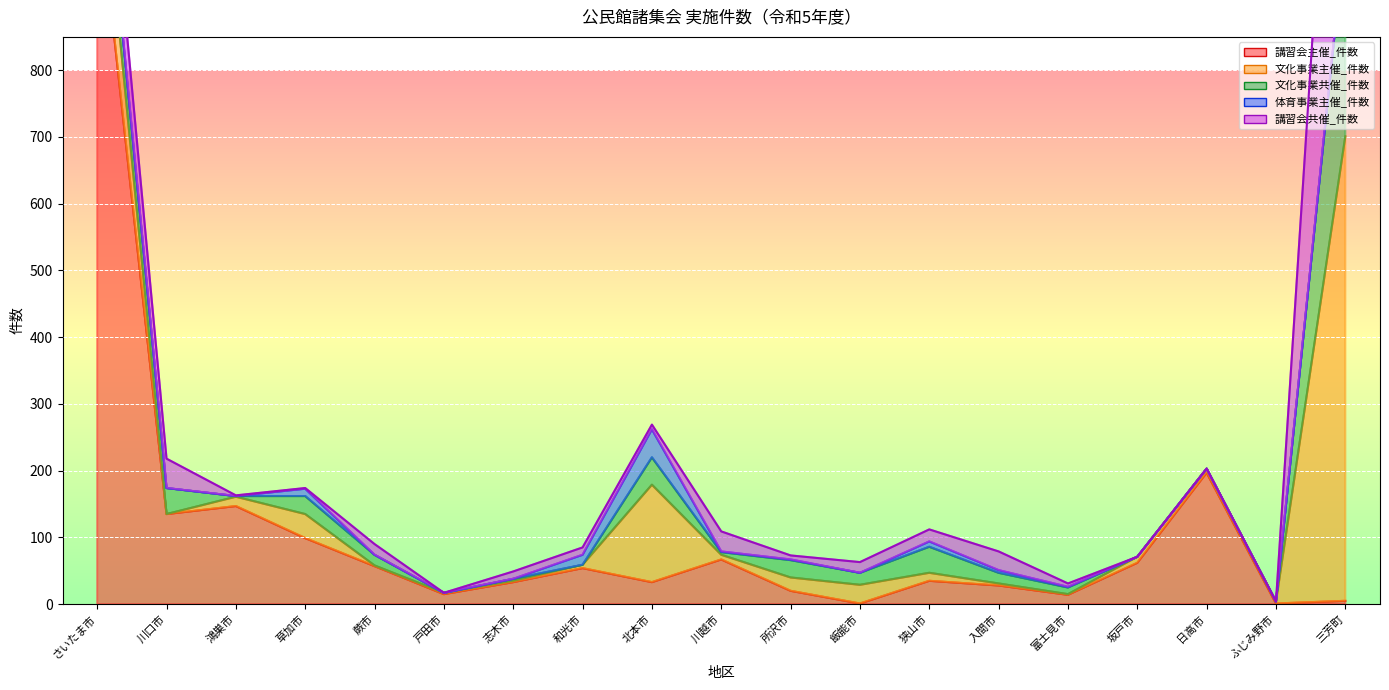

At which category is the sum across all series the highest?

三芳町